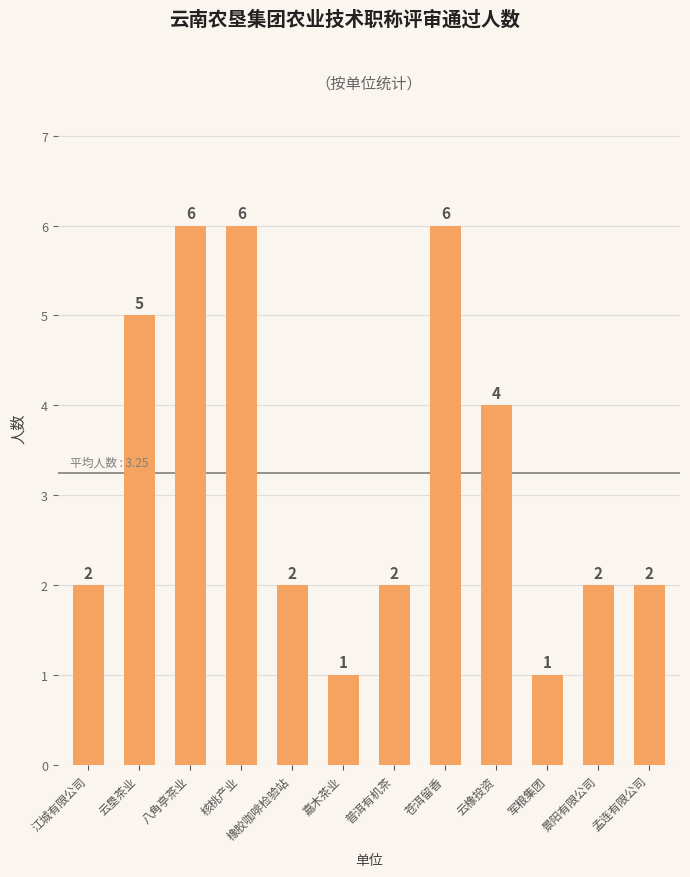

What is the ratio of the value at 江城有限公司 to the value at 云橡投资?

0.5